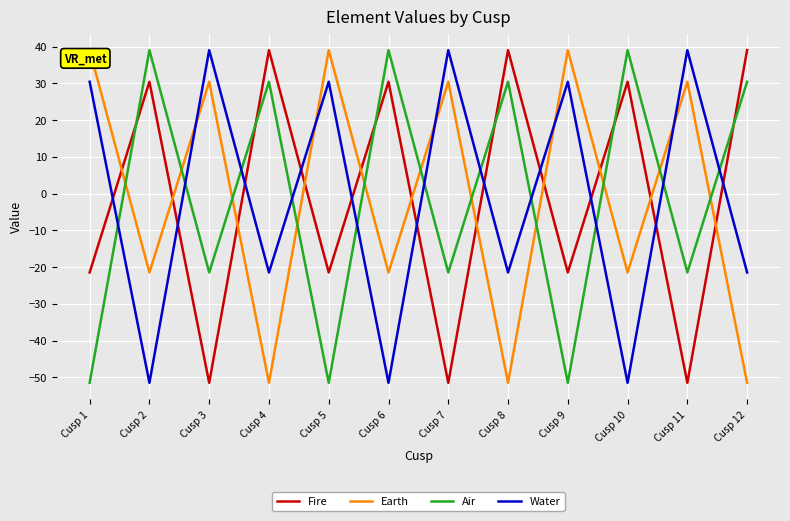

What is the difference between the highest and lowest values at Cusp 8?

90.5